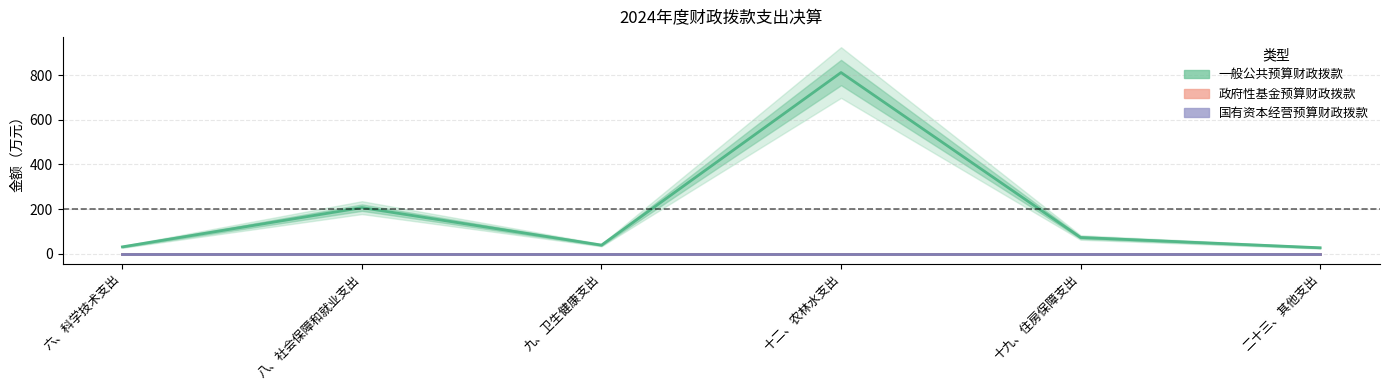

True or false: 一般公共预算财政拨款 and 政府性基金预算财政拨款 cross at least once.

False